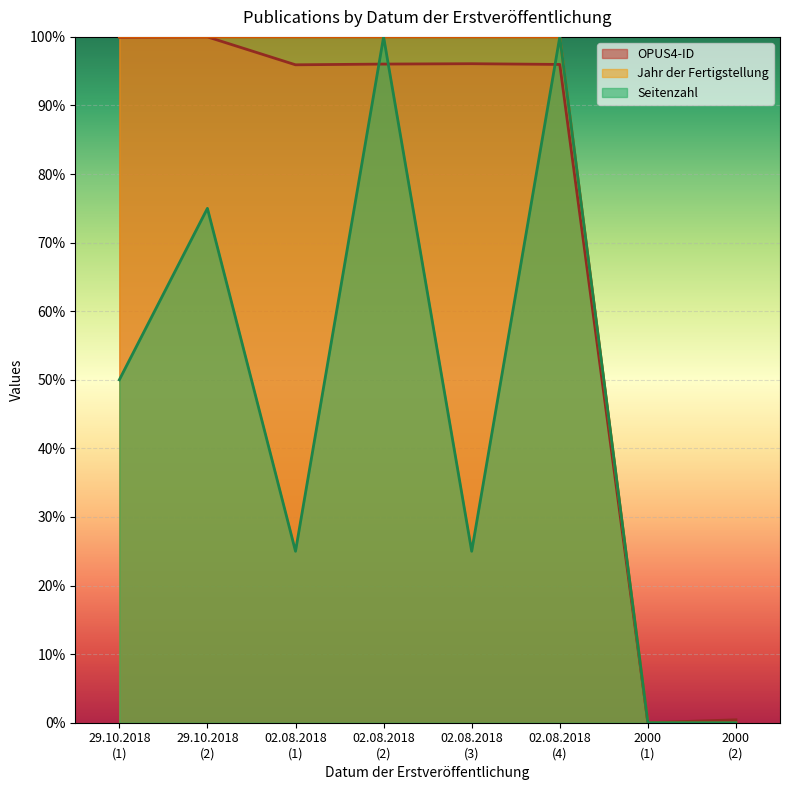

What is the maximum value for OPUS4-ID?

100.0